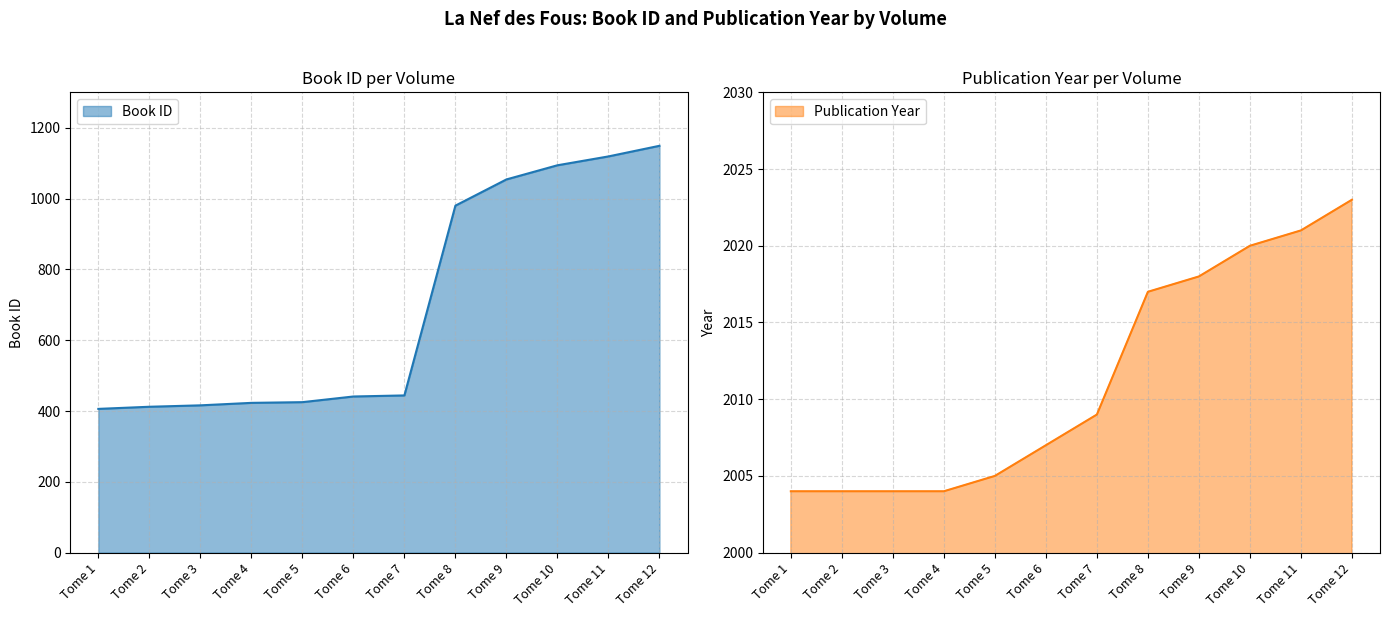

Is it true that Book ID equals 1563 at Tome 10?

False